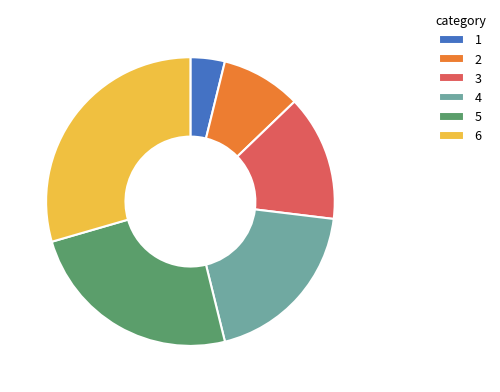

The 5 slice represents 36% of the pie. True or false?

False